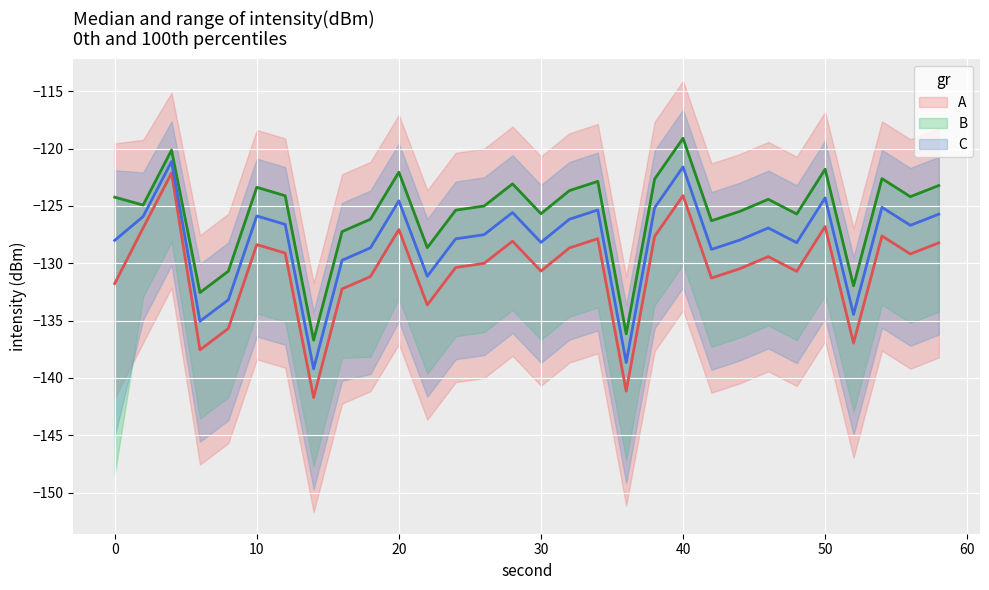

List the labels in order of upper value, smallest first.

14, 36, 6, 52, 8, 22, 16, 42, 18, 48, 30, 44, 24, 26, 2, 46, 0, 56, 12, 32, 10, 58, 28, 34, 38, 54, 20, 50, 4, 40